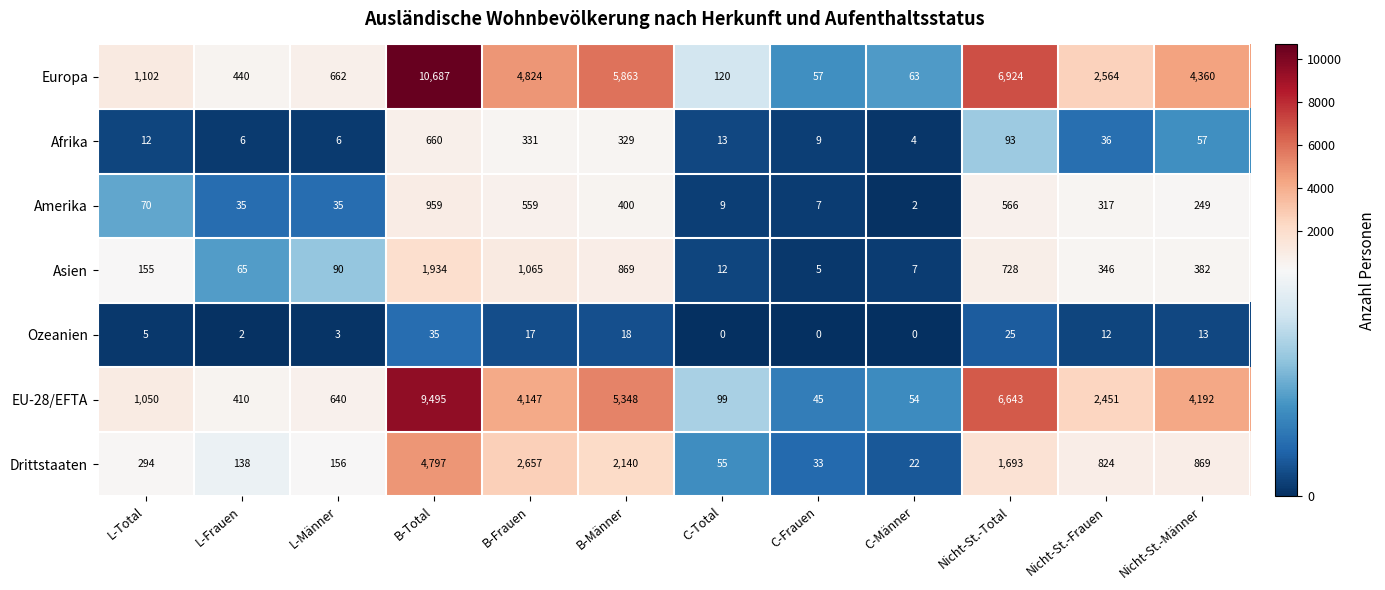

Where is Europa nearest to the value 5372?

B-Männer